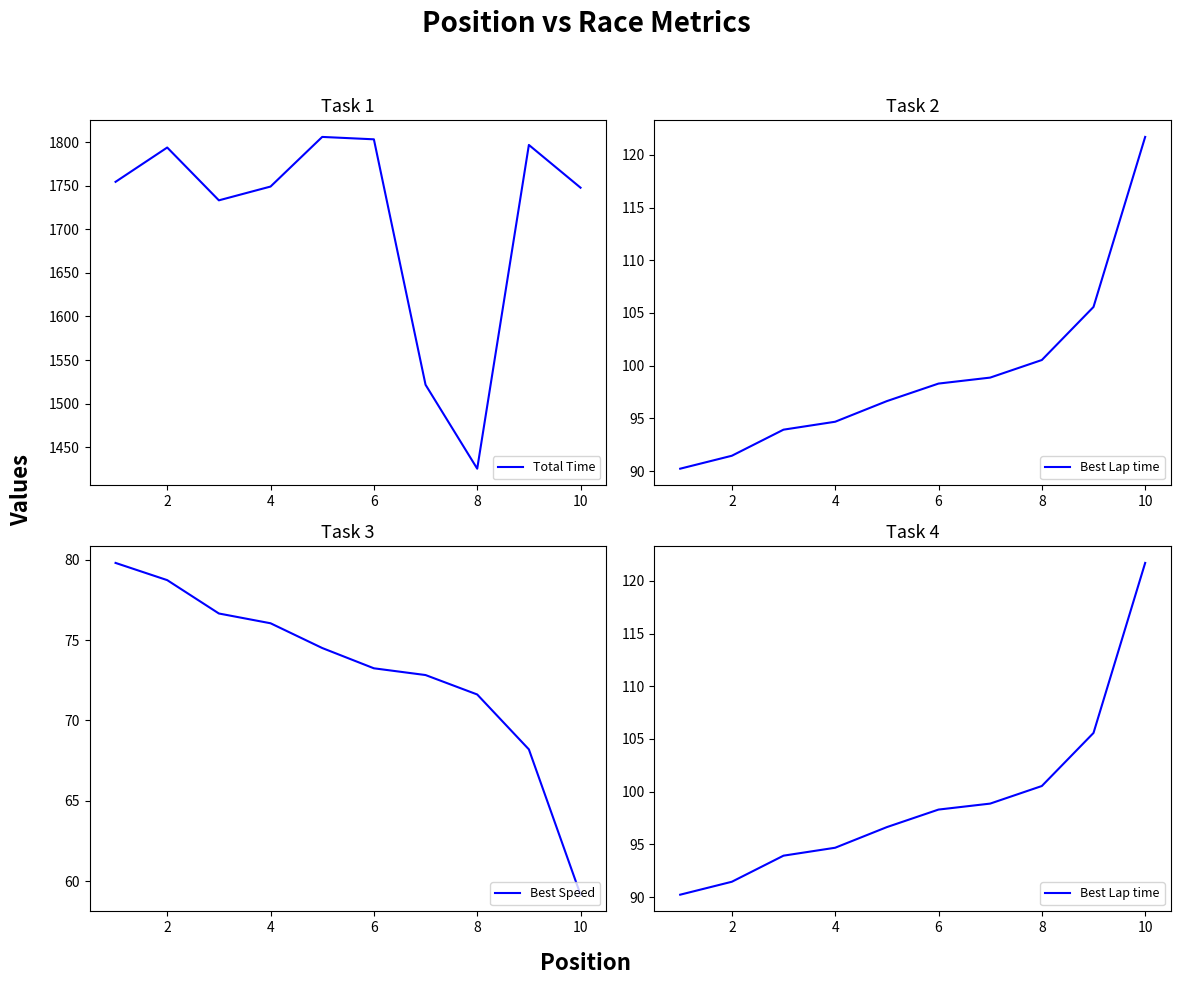

Reading left to right, what are all the values shown in this chart?

Total Time: 1754.5	1793.9	1733.3	1749.1	1806.1	1803.3	1521.6	1425.3	1796.9	1747.8
Best Lap time: 90.2	91.5	93.9	94.7	96.6	98.3	98.9	100.5	105.6	121.7
Best Speed: 79.8	78.7	76.7	76.0	74.5	73.2	72.8	71.6	68.2	59.2